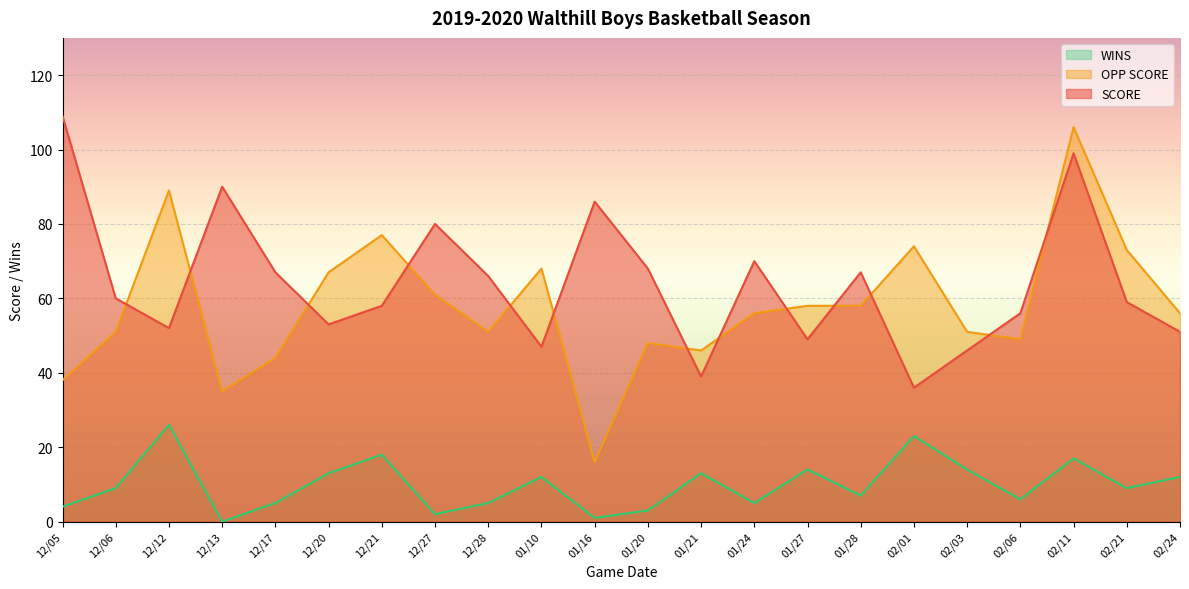

What is the sum of all SCORE values?

1408